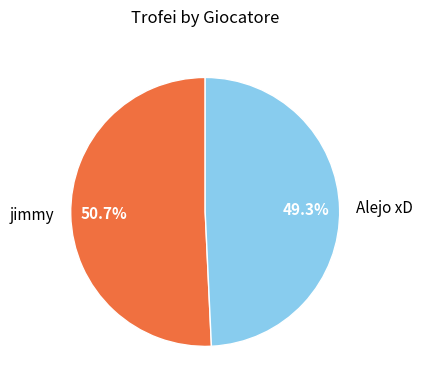

How many segments does this pie chart have?

2